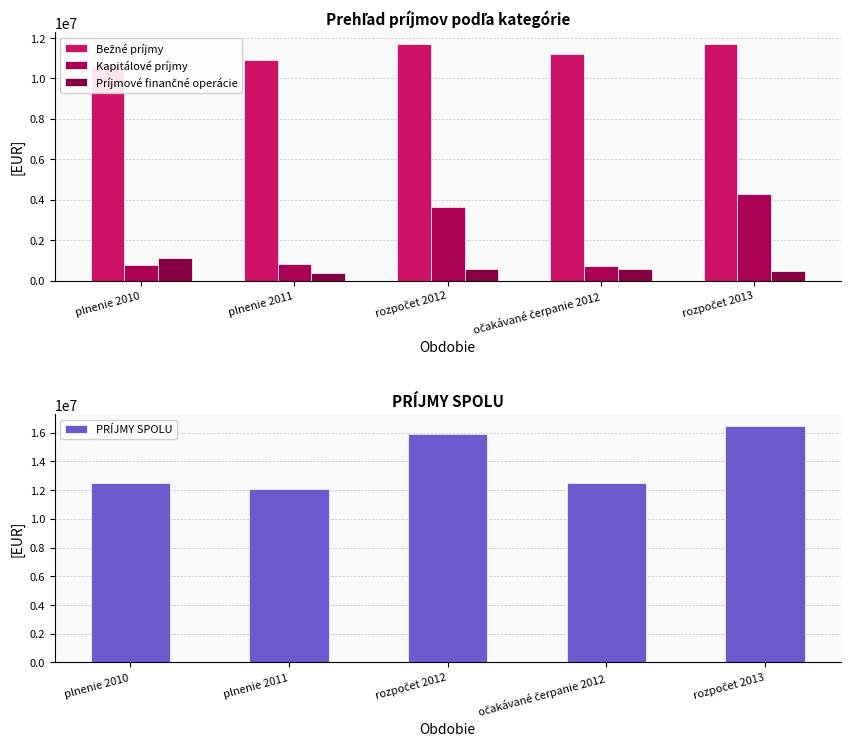

Read the PRÍJMY SPOLU value at plnenie 2011.

12098829.4